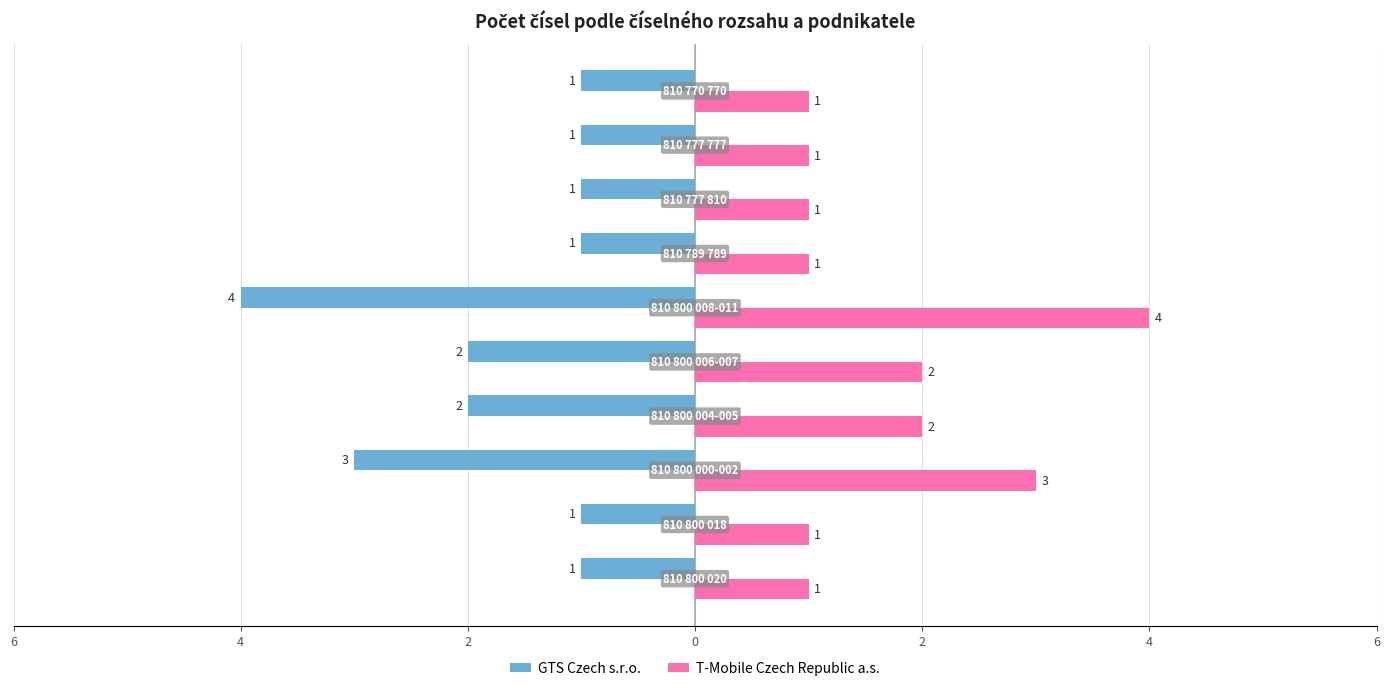

Which series has the largest range (max minus min)?

GTS Czech s.r.o.